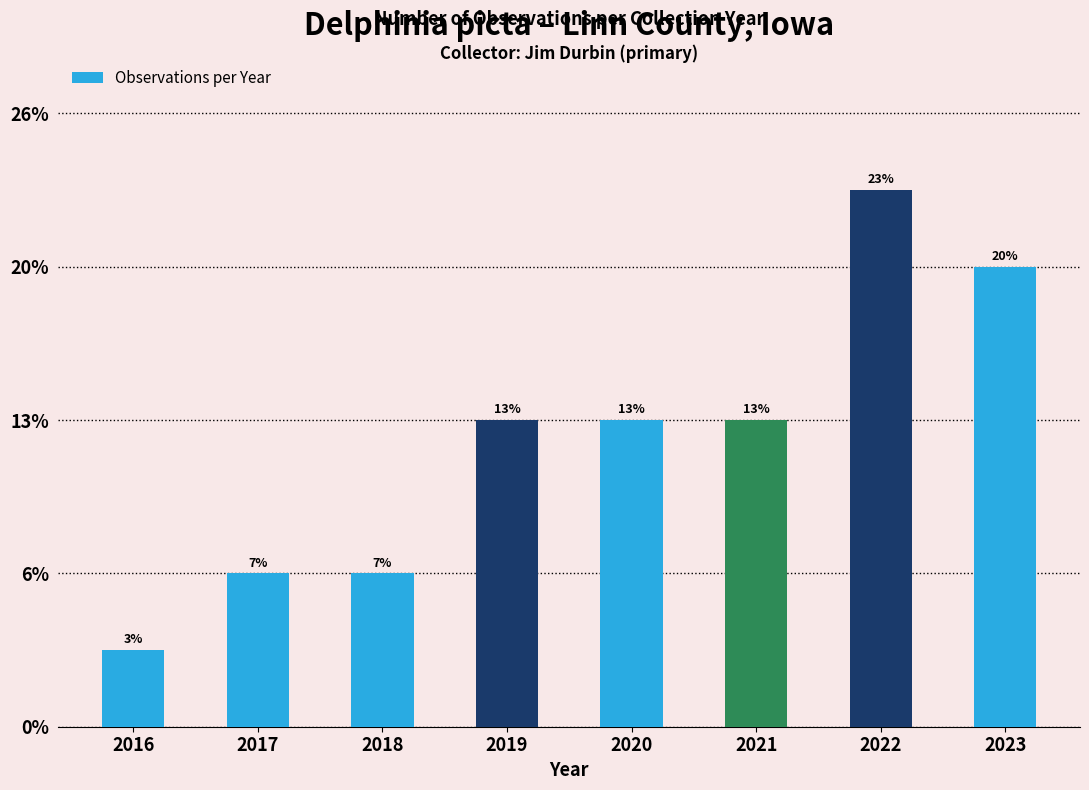

Does the chart contain any negative values?

No